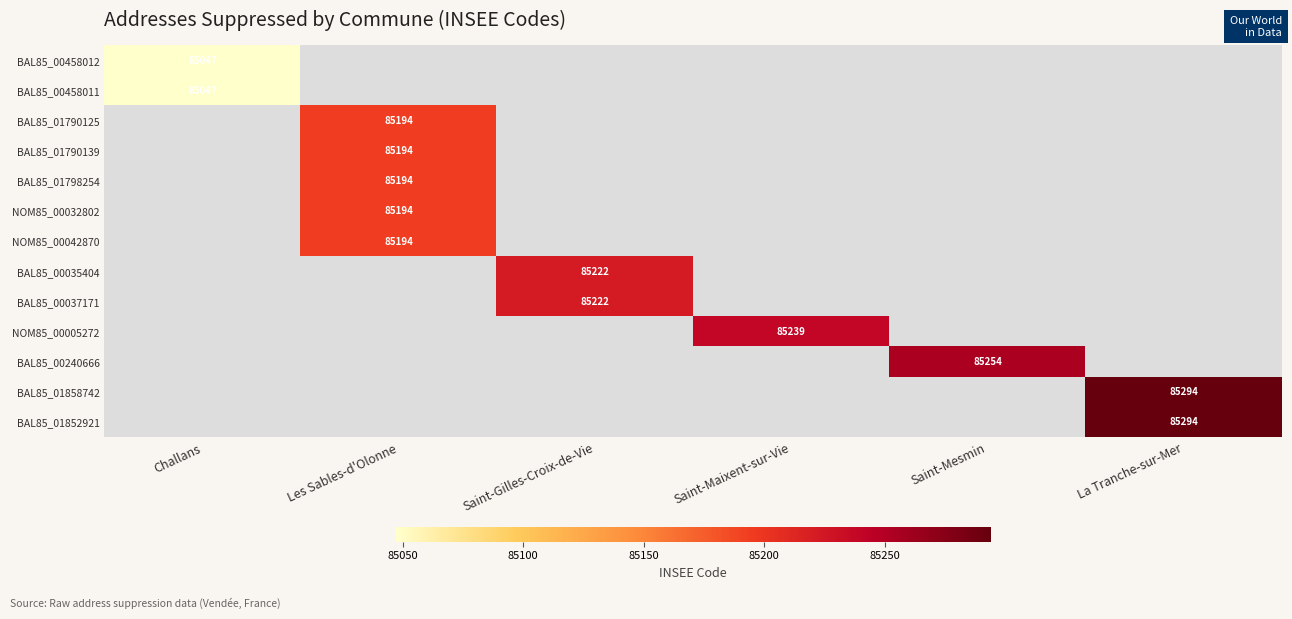

True or false: BAL85_00458011 has a value of 53602 at Challans.

False